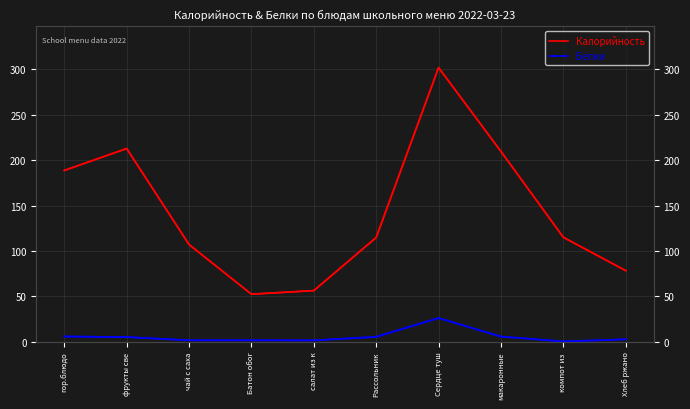

How many categories are shown in the chart?

10